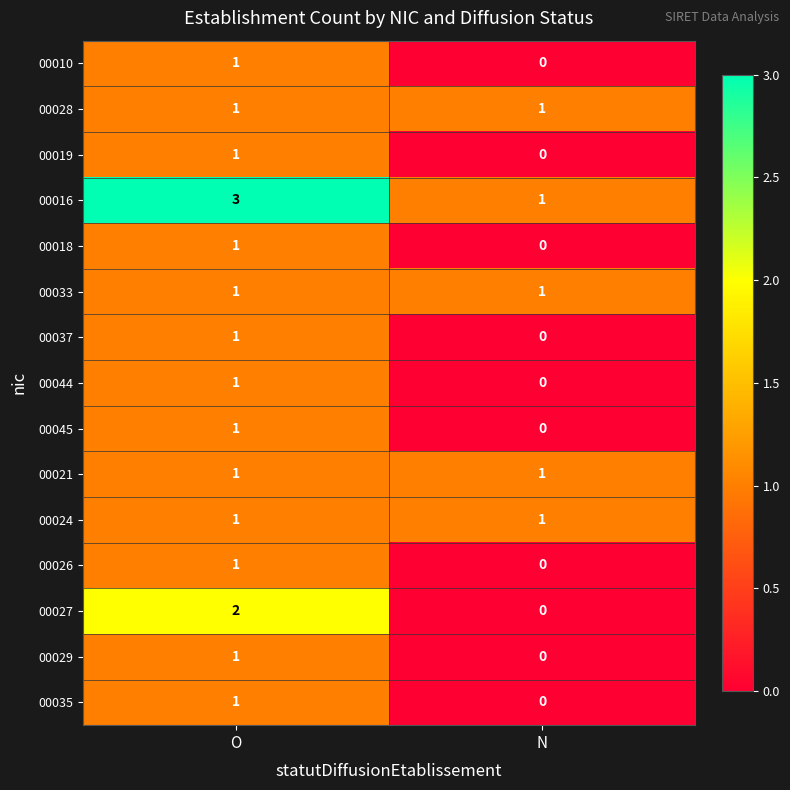

The 00029 series shows 0 at N. True or false?

True